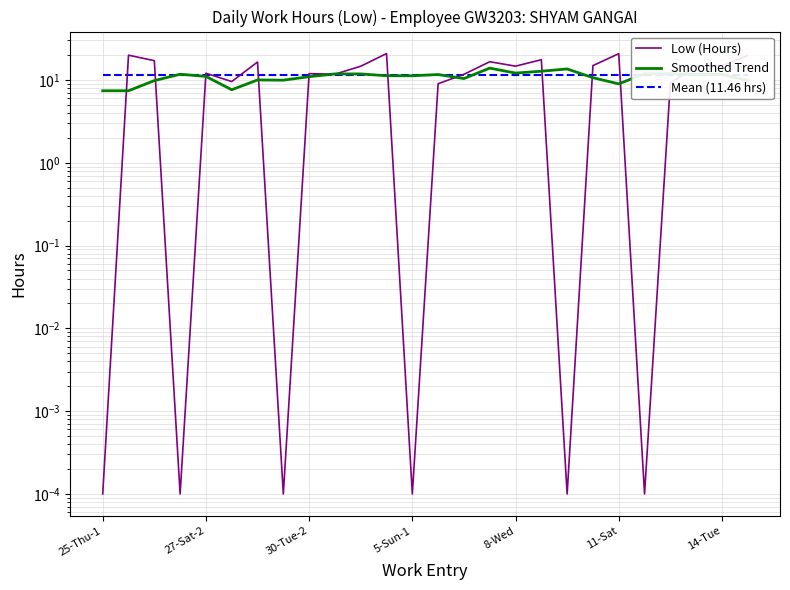

How many interior local valleys (lower than both neighbors) does the data have?

8